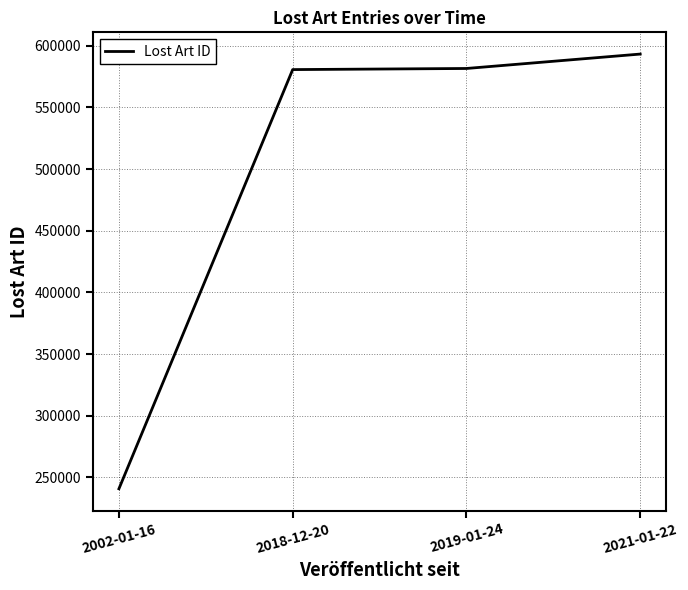

What is the ratio of the value at 2002-01-16 to the value at 2021-01-22?

0.4